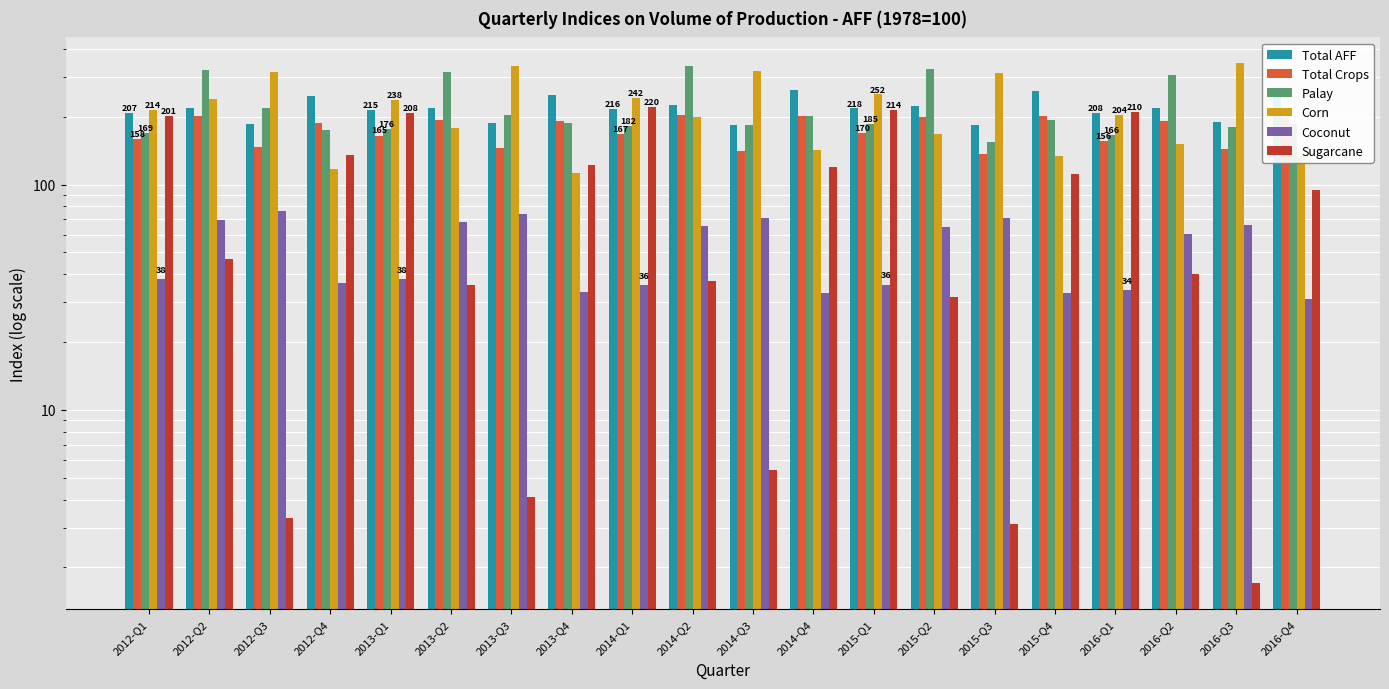

How many bars are there in total?

120